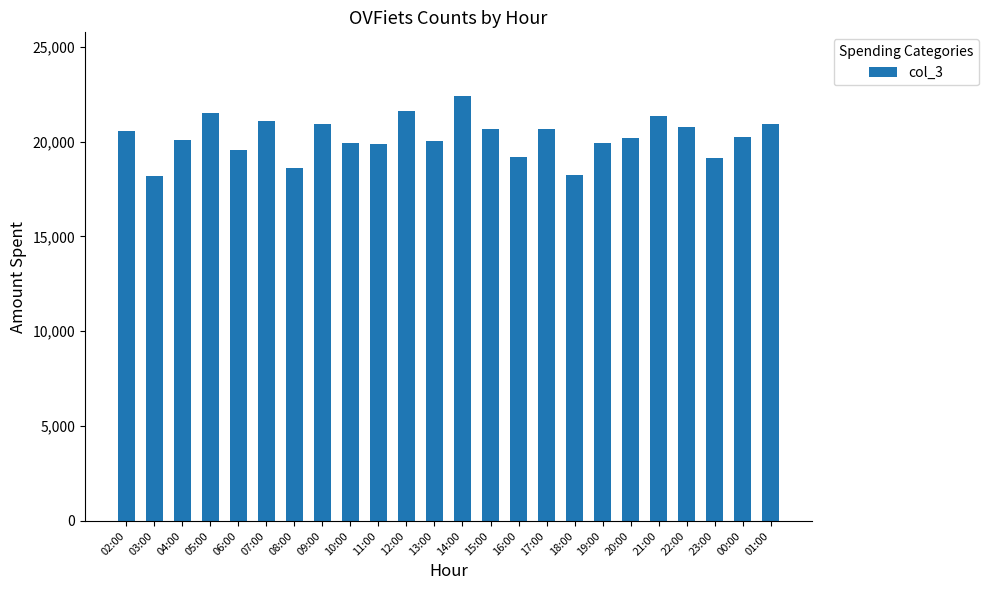

At which category does the chart reach its peak across all series?

14:00